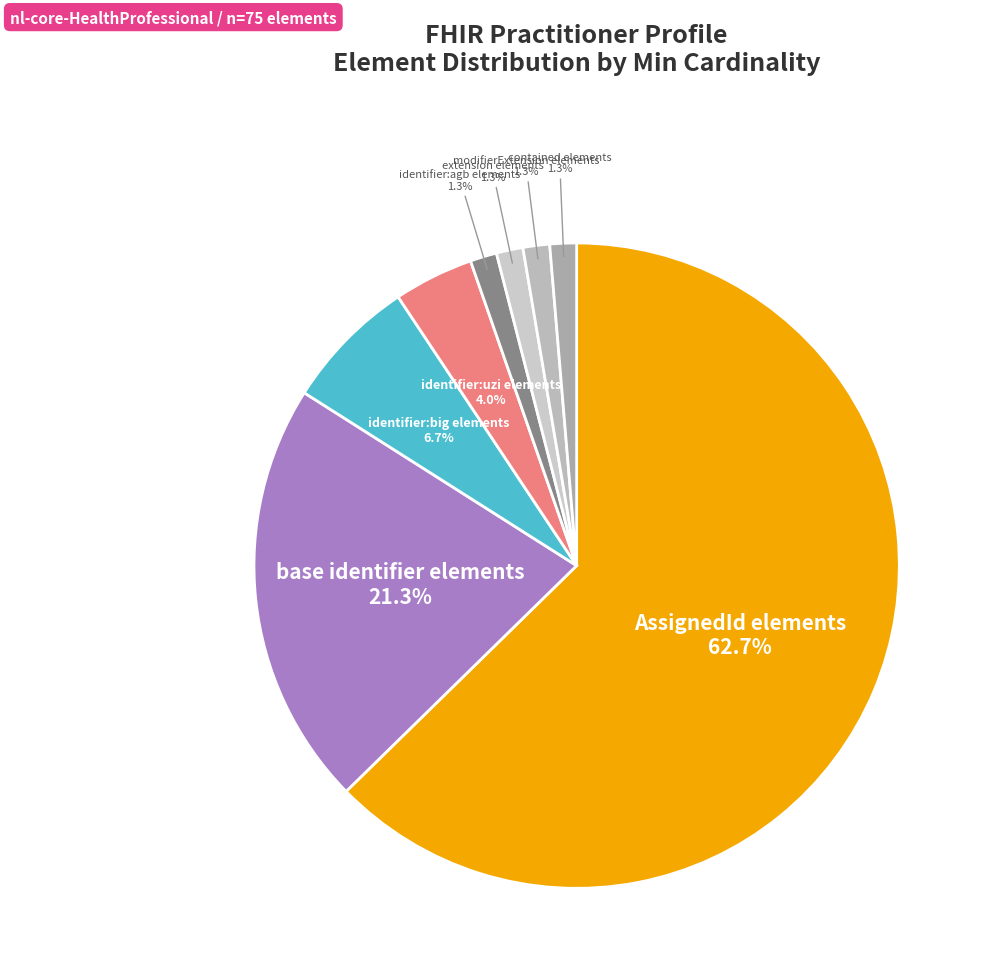

Which category has the smallest portion of the pie?

identifier:agb